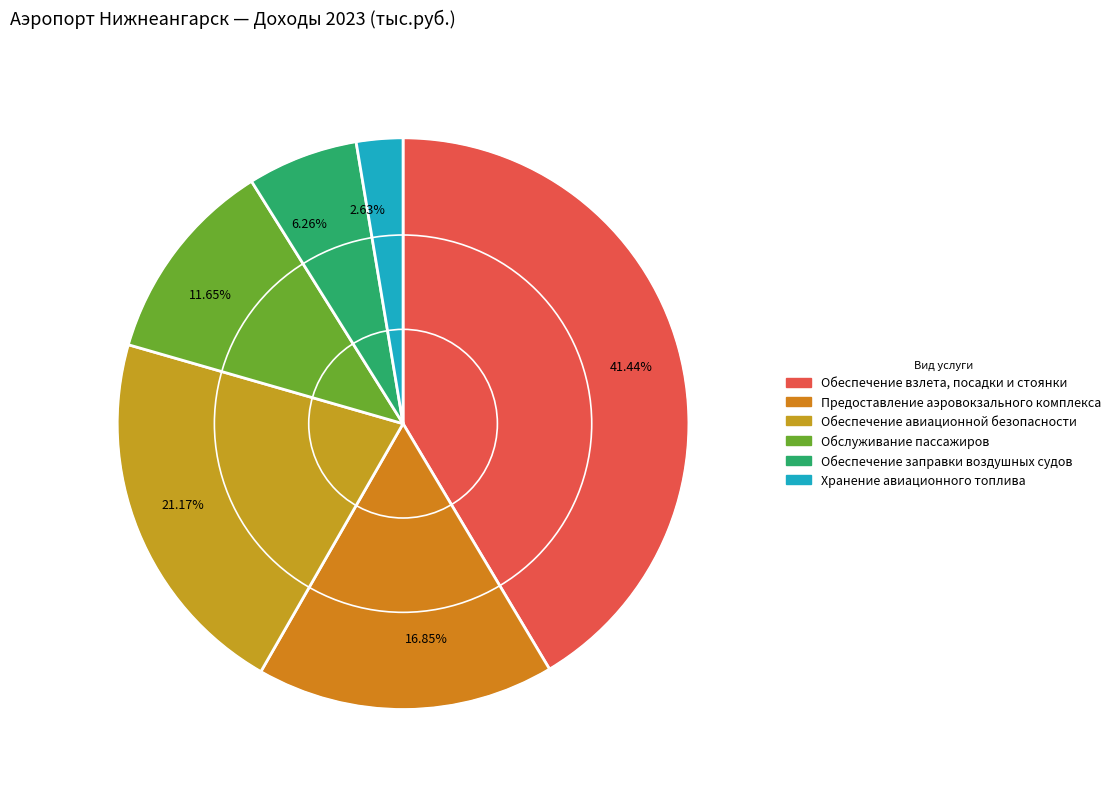

Approximately how many times larger is the value at 6.26% compared to 11.65%?

0.5